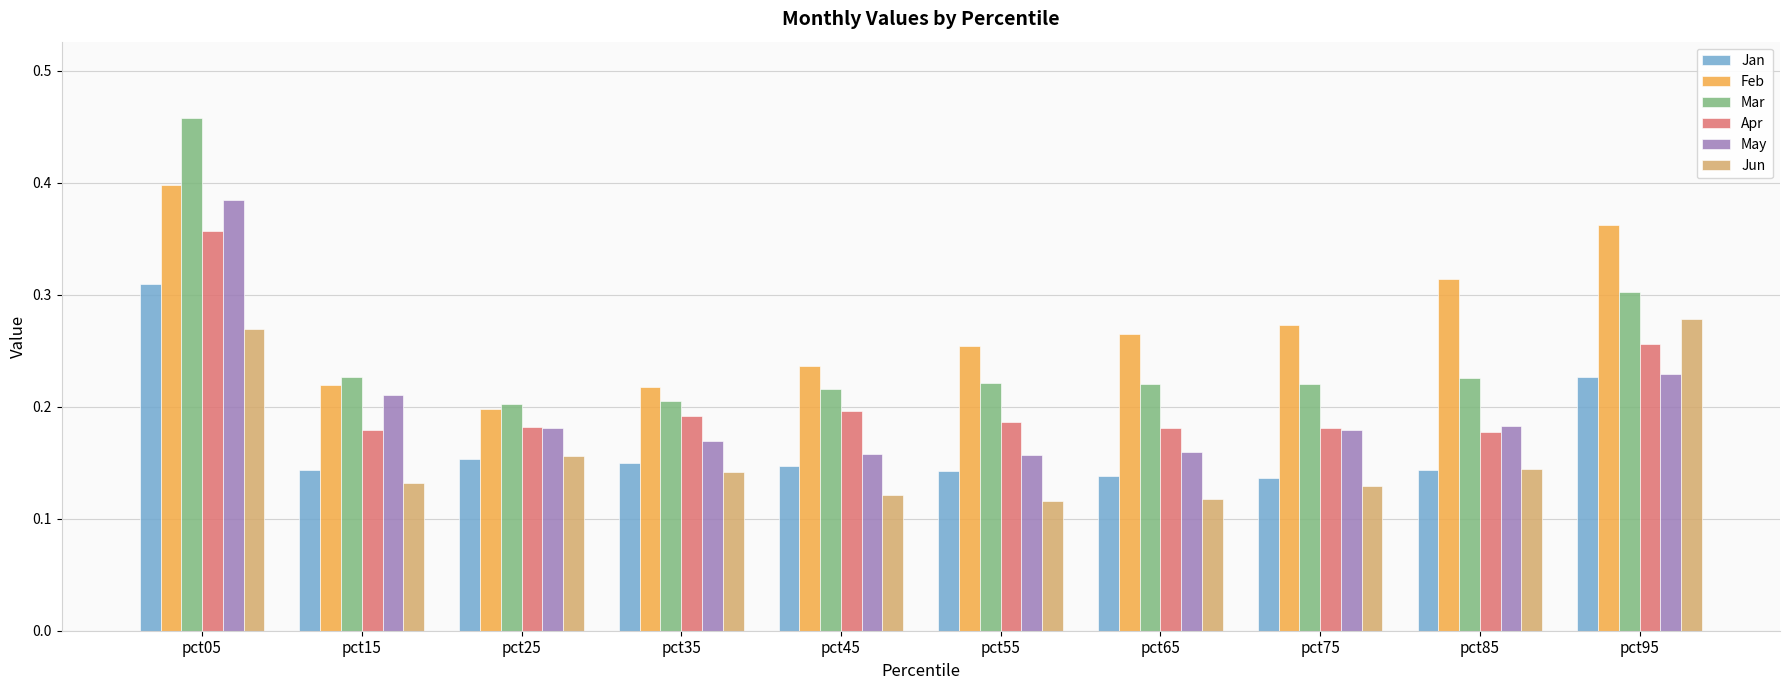

The value of Jun at pct15 is 0.2. True or false?

False